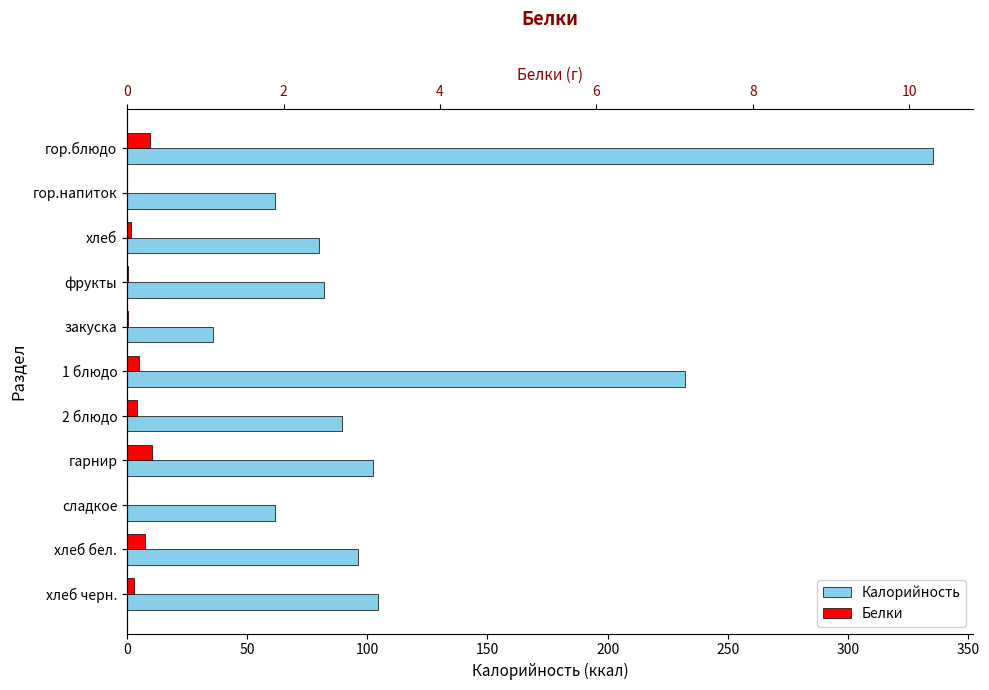

Which series has the largest range (max minus min)?

Калорийность